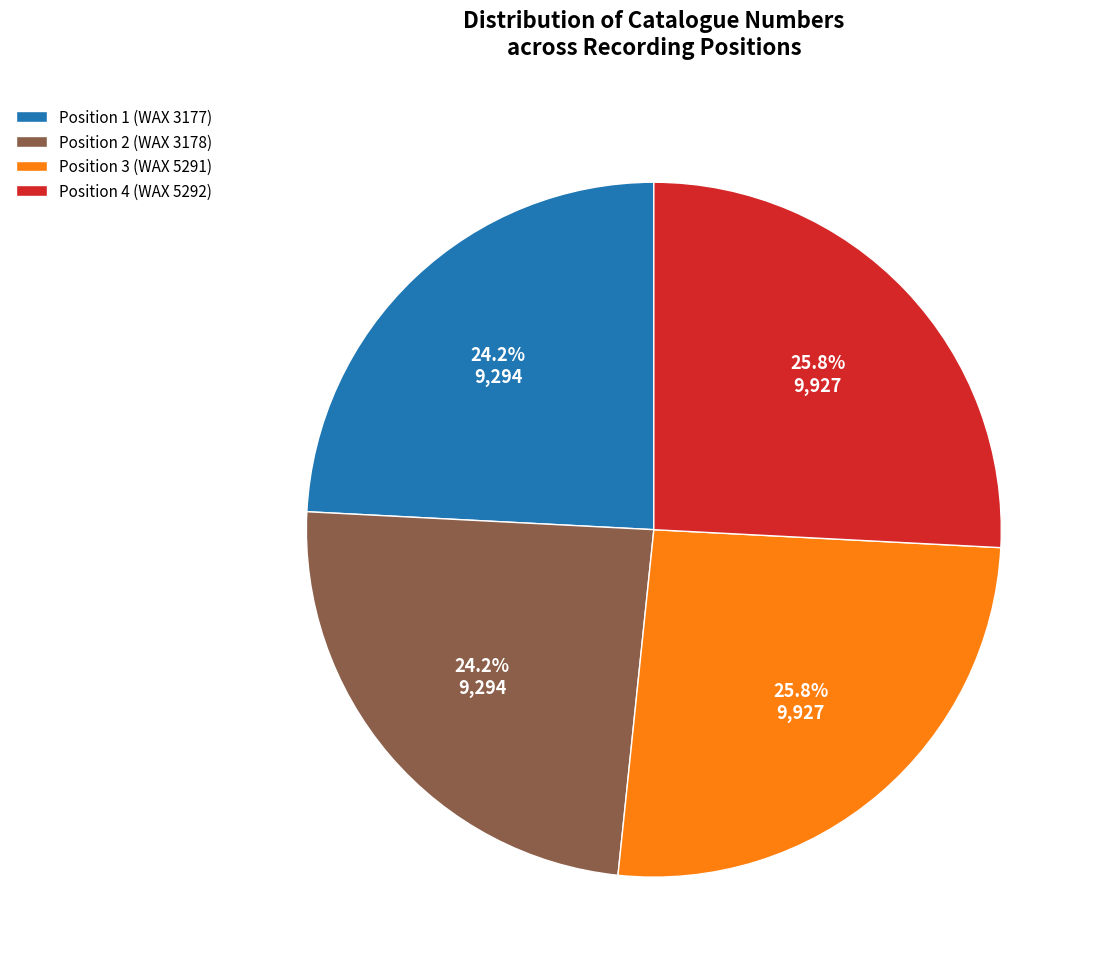

How many slices are in this pie chart?

4